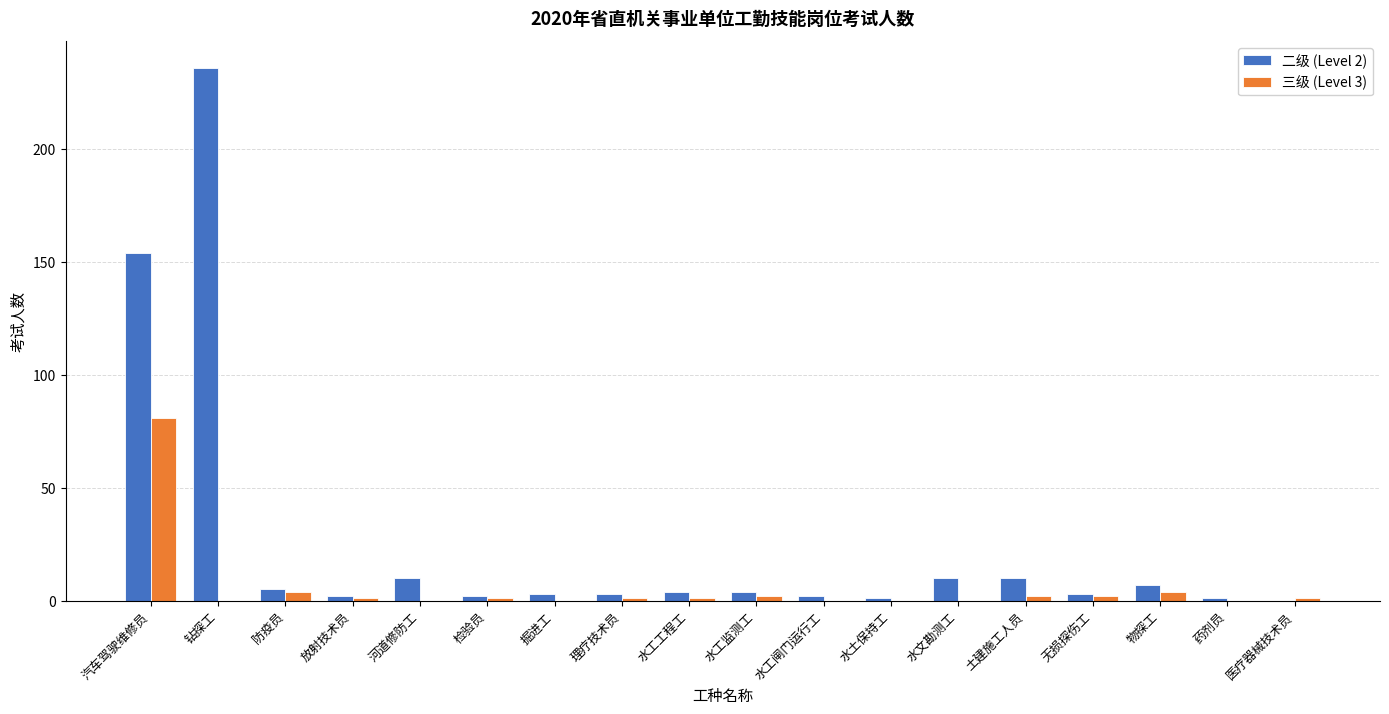

What is the sum of all 二级 (Level 2) values?

457